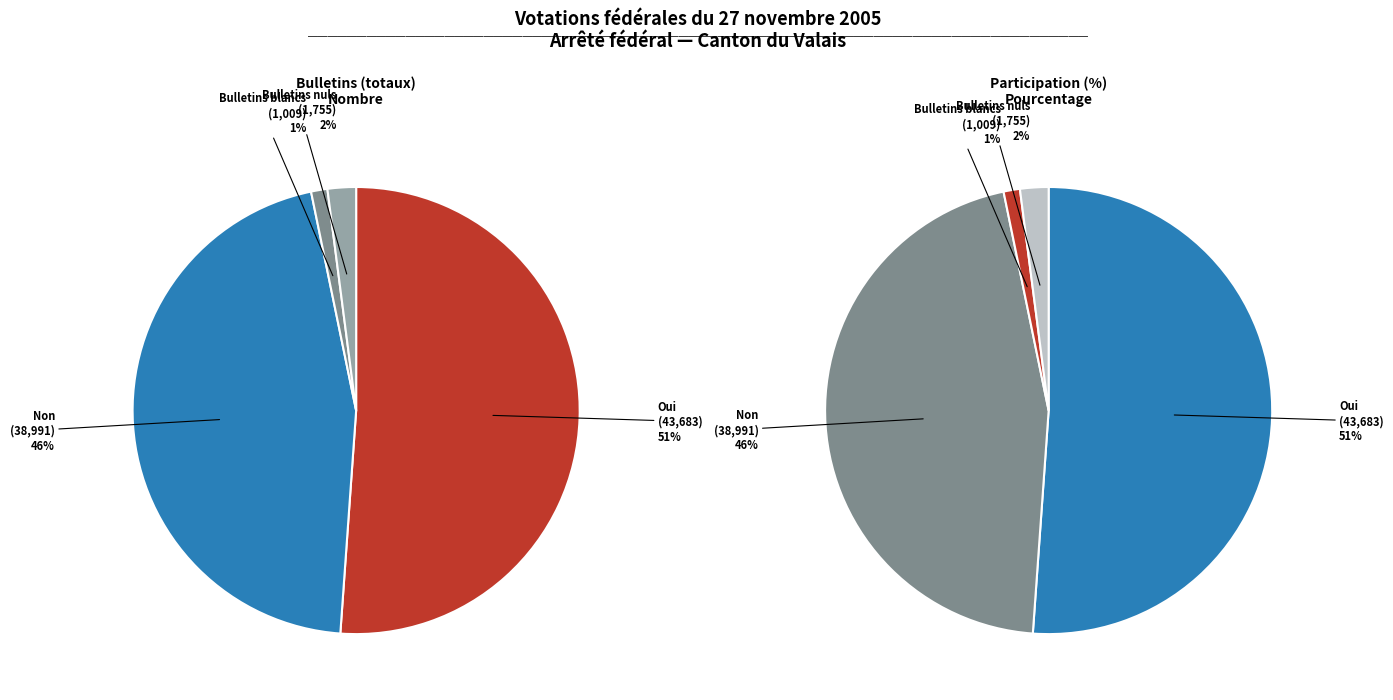

True or false: Bulletins blancs accounts for 12% of the total.

False